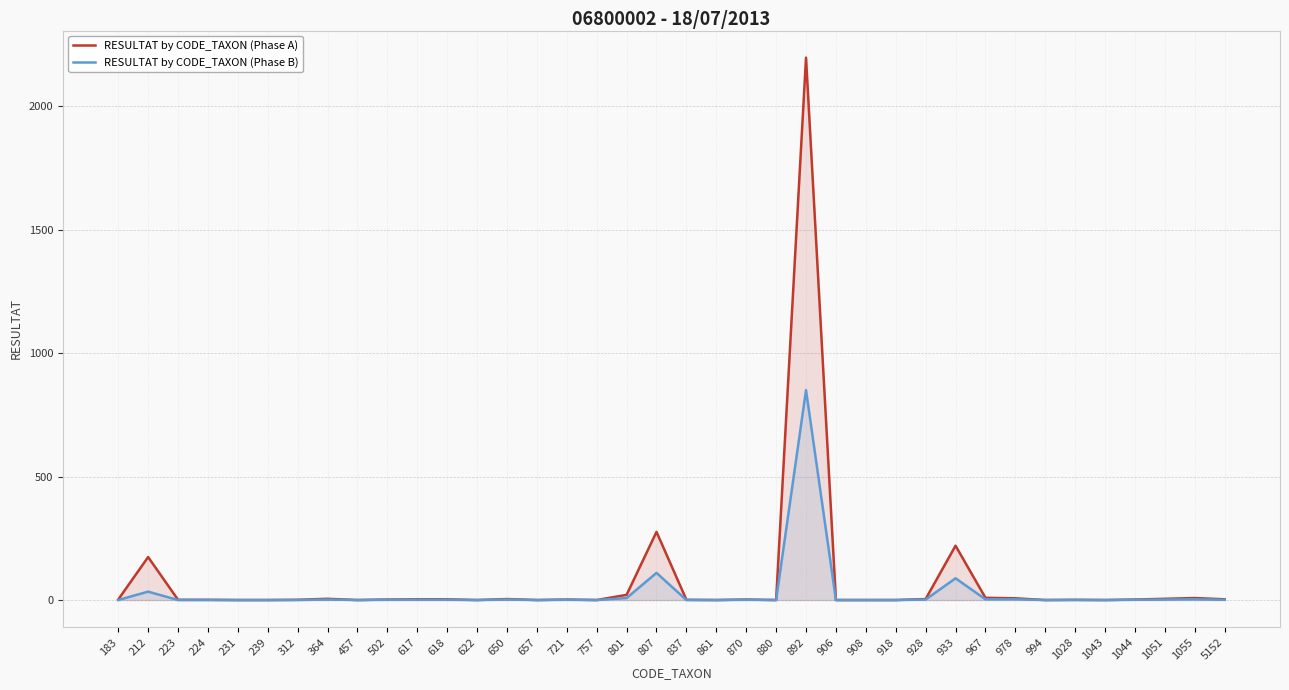

Rank the series by their average value, from highest to lowest.

RESULTAT by CODE_TAXON (Phase A), RESULTAT by CODE_TAXON (Phase B)